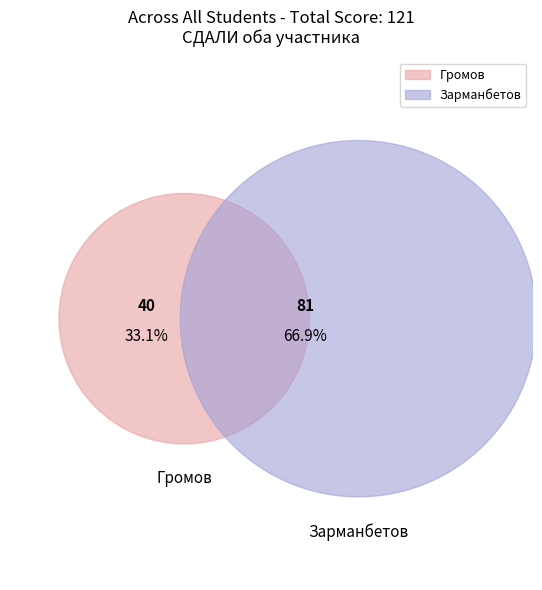

The Зарманбетов slice represents 67% of the pie. True or false?

True